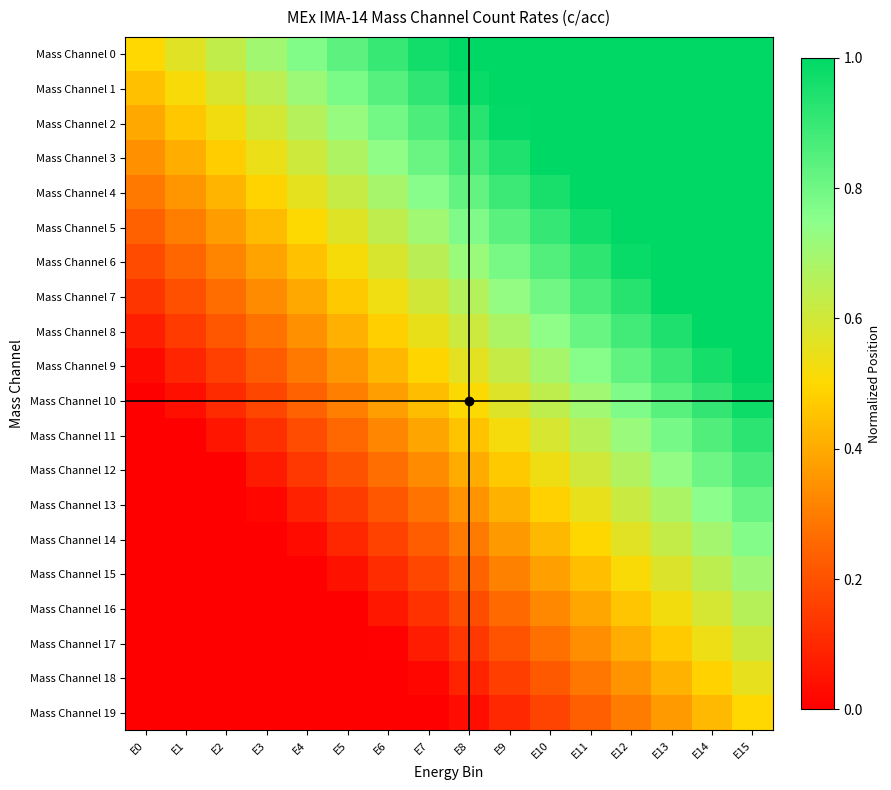

Reading left to right, transcribe all the data shown in this chart.

Mass Channel 0: E0=0.5	E1=0.6	E2=0.6	E3=0.7	E4=0.8	E5=0.8	E6=0.9	E7=1.0	E8=1.0	E9=1.0	E10=1.0	E11=1.0	E12=1.0	E13=1.0	E14=1.0	E15=1.0
Mass Channel 1: E0=0.4	E1=0.5	E2=0.6	E3=0.6	E4=0.7	E5=0.8	E6=0.8	E7=0.9	E8=1.0	E9=1.0	E10=1.0	E11=1.0	E12=1.0	E13=1.0	E14=1.0	E15=1.0
Mass Channel 2: E0=0.4	E1=0.5	E2=0.5	E3=0.6	E4=0.7	E5=0.7	E6=0.8	E7=0.9	E8=0.9	E9=1.0	E10=1.0	E11=1.0	E12=1.0	E13=1.0	E14=1.0	E15=1.0
Mass Channel 3: E0=0.3	E1=0.4	E2=0.5	E3=0.5	E4=0.6	E5=0.7	E6=0.7	E7=0.8	E8=0.9	E9=0.9	E10=1.0	E11=1.0	E12=1.0	E13=1.0	E14=1.0	E15=1.0
Mass Channel 4: E0=0.3	E1=0.4	E2=0.4	E3=0.5	E4=0.6	E5=0.6	E6=0.7	E7=0.8	E8=0.8	E9=0.9	E10=1.0	E11=1.0	E12=1.0	E13=1.0	E14=1.0	E15=1.0
Mass Channel 5: E0=0.2	E1=0.3	E2=0.4	E3=0.4	E4=0.5	E5=0.6	E6=0.6	E7=0.7	E8=0.8	E9=0.8	E10=0.9	E11=1.0	E12=1.0	E13=1.0	E14=1.0	E15=1.0
Mass Channel 6: E0=0.2	E1=0.3	E2=0.3	E3=0.4	E4=0.5	E5=0.5	E6=0.6	E7=0.7	E8=0.7	E9=0.8	E10=0.9	E11=0.9	E12=1.0	E13=1.0	E14=1.0	E15=1.0
Mass Channel 7: E0=0.1	E1=0.2	E2=0.3	E3=0.3	E4=0.4	E5=0.5	E6=0.5	E7=0.6	E8=0.7	E9=0.7	E10=0.8	E11=0.9	E12=0.9	E13=1.0	E14=1.0	E15=1.0
Mass Channel 8: E0=0.1	E1=0.1	E2=0.2	E3=0.3	E4=0.3	E5=0.4	E6=0.5	E7=0.5	E8=0.6	E9=0.7	E10=0.7	E11=0.8	E12=0.9	E13=0.9	E14=1.0	E15=1.0
Mass Channel 9: E0=0.0	E1=0.1	E2=0.2	E3=0.2	E4=0.3	E5=0.4	E6=0.4	E7=0.5	E8=0.6	E9=0.6	E10=0.7	E11=0.8	E12=0.8	E13=0.9	E14=1.0	E15=1.0
Mass Channel 10: E0=0.0	E1=0.0	E2=0.1	E3=0.2	E4=0.2	E5=0.3	E6=0.4	E7=0.4	E8=0.5	E9=0.6	E10=0.6	E11=0.7	E12=0.8	E13=0.8	E14=0.9	E15=1.0
Mass Channel 11: E0=0.0	E1=0.0	E2=0.1	E3=0.1	E4=0.2	E5=0.3	E6=0.3	E7=0.4	E8=0.5	E9=0.5	E10=0.6	E11=0.7	E12=0.7	E13=0.8	E14=0.9	E15=0.9
Mass Channel 12: E0=0.0	E1=0.0	E2=0.0	E3=0.1	E4=0.1	E5=0.2	E6=0.3	E7=0.3	E8=0.4	E9=0.5	E10=0.5	E11=0.6	E12=0.7	E13=0.7	E14=0.8	E15=0.9
Mass Channel 13: E0=0.0	E1=0.0	E2=0.0	E3=0.0	E4=0.1	E5=0.1	E6=0.2	E7=0.3	E8=0.3	E9=0.4	E10=0.5	E11=0.5	E12=0.6	E13=0.7	E14=0.7	E15=0.8
Mass Channel 14: E0=0.0	E1=0.0	E2=0.0	E3=0.0	E4=0.0	E5=0.1	E6=0.2	E7=0.2	E8=0.3	E9=0.4	E10=0.4	E11=0.5	E12=0.6	E13=0.6	E14=0.7	E15=0.8
Mass Channel 15: E0=0.0	E1=0.0	E2=0.0	E3=0.0	E4=0.0	E5=0.0	E6=0.1	E7=0.2	E8=0.2	E9=0.3	E10=0.4	E11=0.4	E12=0.5	E13=0.6	E14=0.6	E15=0.7
Mass Channel 16: E0=0.0	E1=0.0	E2=0.0	E3=0.0	E4=0.0	E5=0.0	E6=0.1	E7=0.1	E8=0.2	E9=0.3	E10=0.3	E11=0.4	E12=0.5	E13=0.5	E14=0.6	E15=0.7
Mass Channel 17: E0=0.0	E1=0.0	E2=0.0	E3=0.0	E4=0.0	E5=0.0	E6=0.0	E7=0.1	E8=0.1	E9=0.2	E10=0.3	E11=0.3	E12=0.4	E13=0.5	E14=0.5	E15=0.6
Mass Channel 18: E0=0.0	E1=0.0	E2=0.0	E3=0.0	E4=0.0	E5=0.0	E6=0.0	E7=0.0	E8=0.1	E9=0.2	E10=0.2	E11=0.3	E12=0.4	E13=0.4	E14=0.5	E15=0.6
Mass Channel 19: E0=0.0	E1=0.0	E2=0.0	E3=0.0	E4=0.0	E5=0.0	E6=0.0	E7=0.0	E8=0.0	E9=0.1	E10=0.2	E11=0.2	E12=0.3	E13=0.4	E14=0.4	E15=0.5